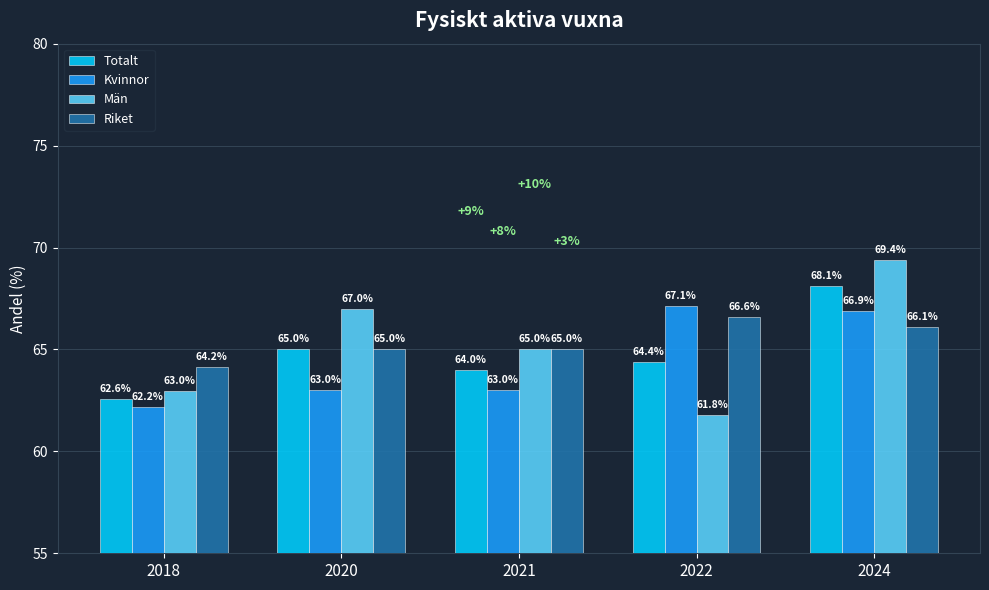

Which series changed the most between 2020 and 2024?

Kvinnor